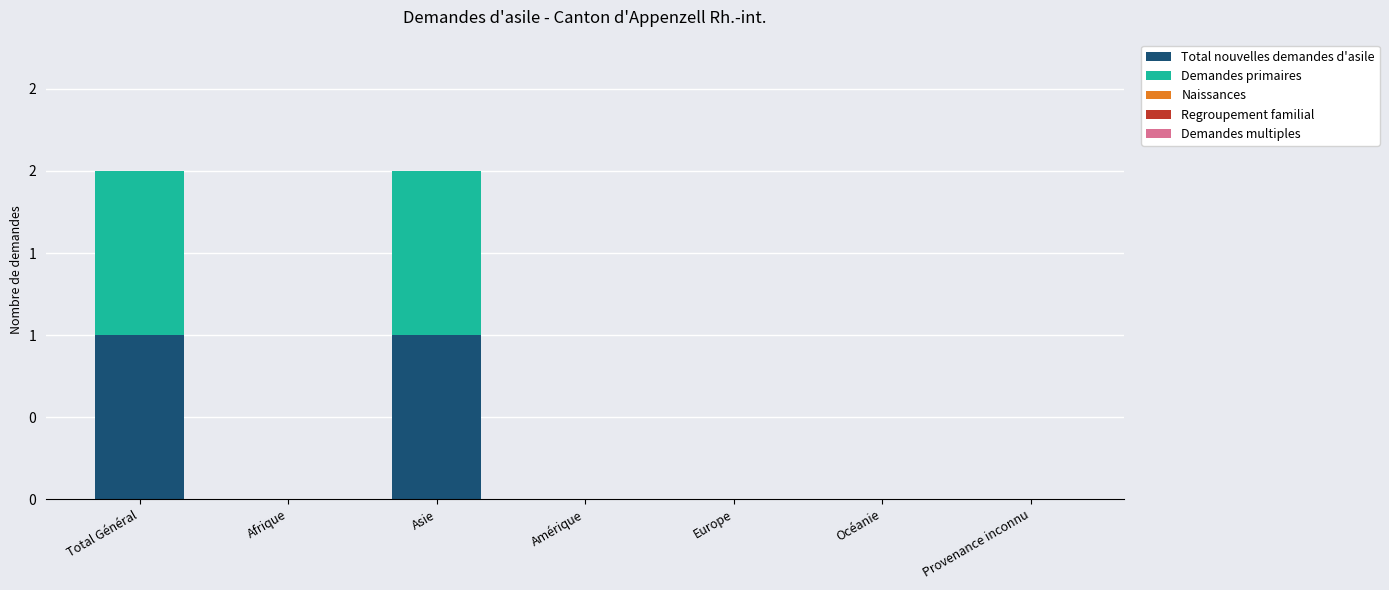

Does the chart contain stacked bars?

Yes